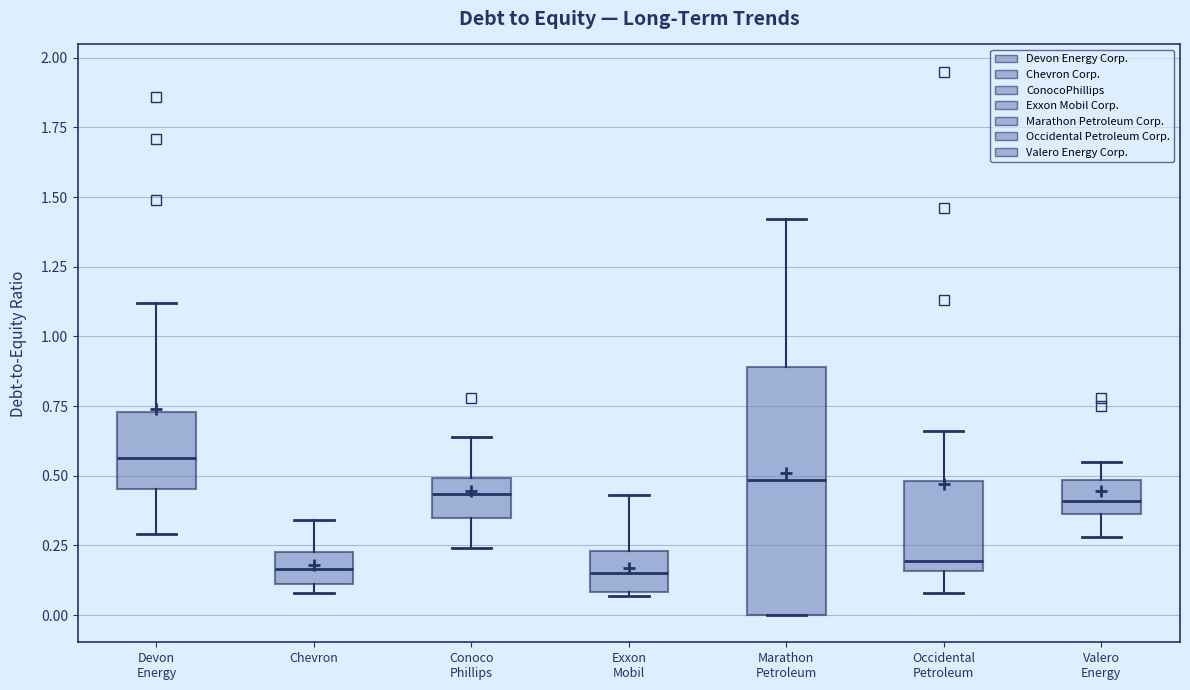

Comparing the boxes themselves (not the whiskers), which one is the tallest?

Marathon Petroleum